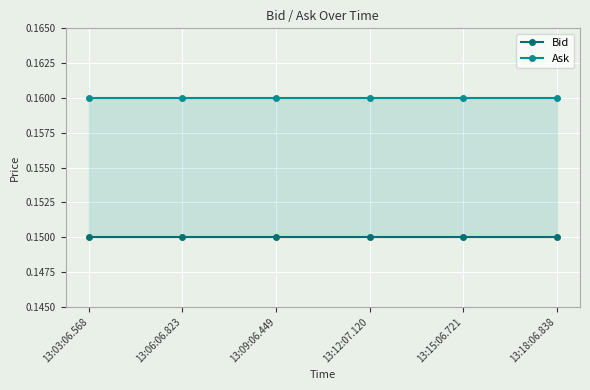

List the series in order of their overall mean, lowest first.

Bid, Ask